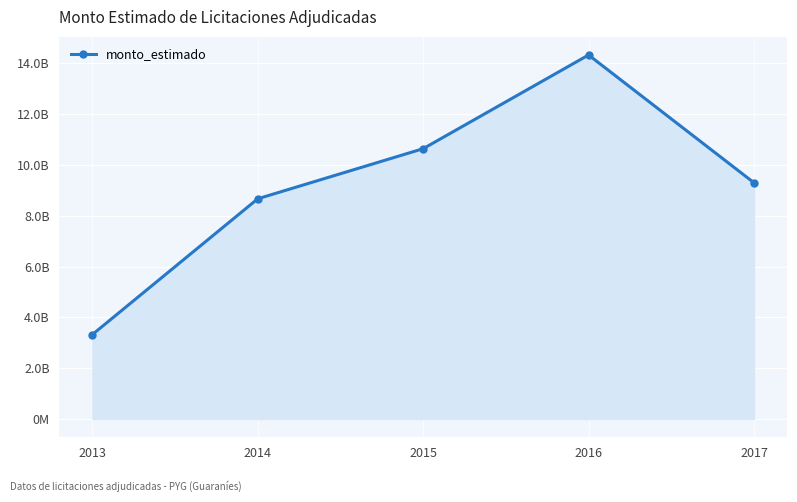

At which category does the chart reach its minimum across all series?

2013